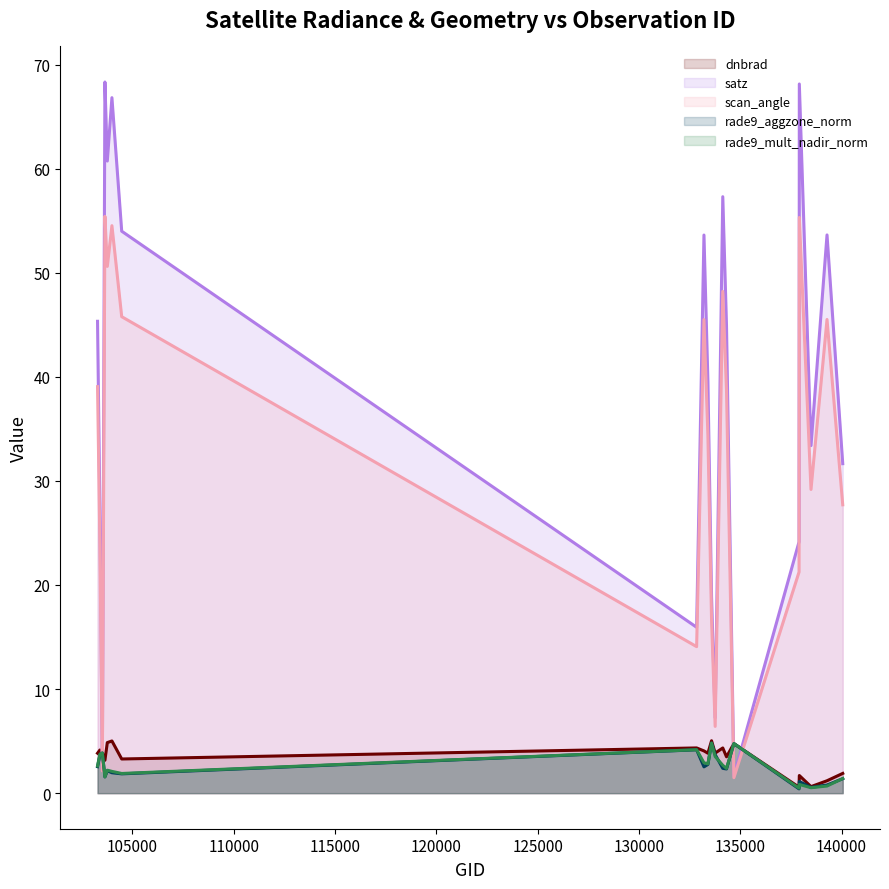

Which series has the largest range (max minus min)?

satz (line)